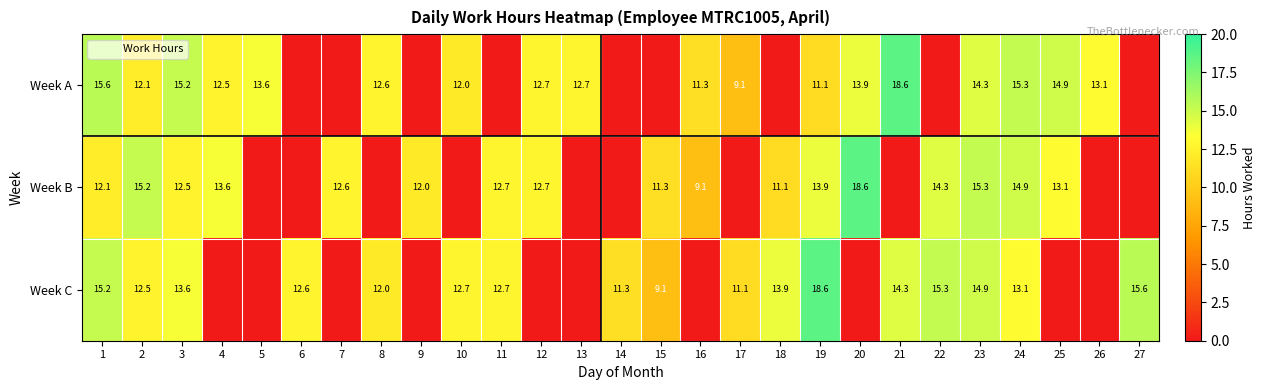

What is the sum of the Week A values at 26 and 3?

28.3